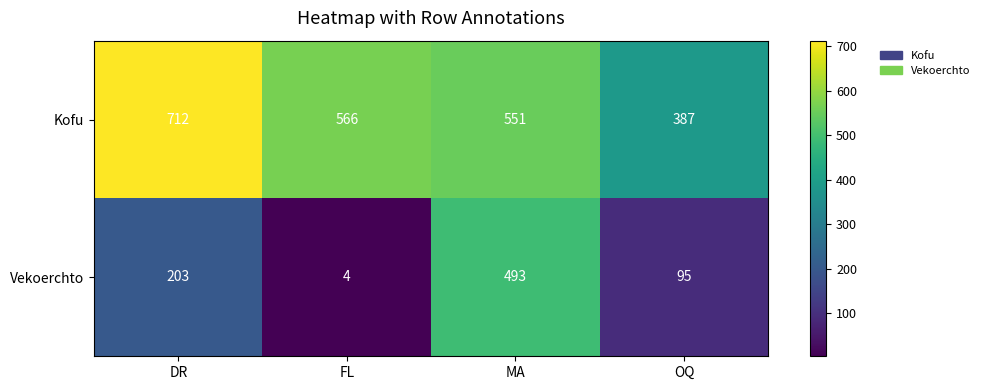

Which category has the lowest value in the Vekoerchto series?

FL